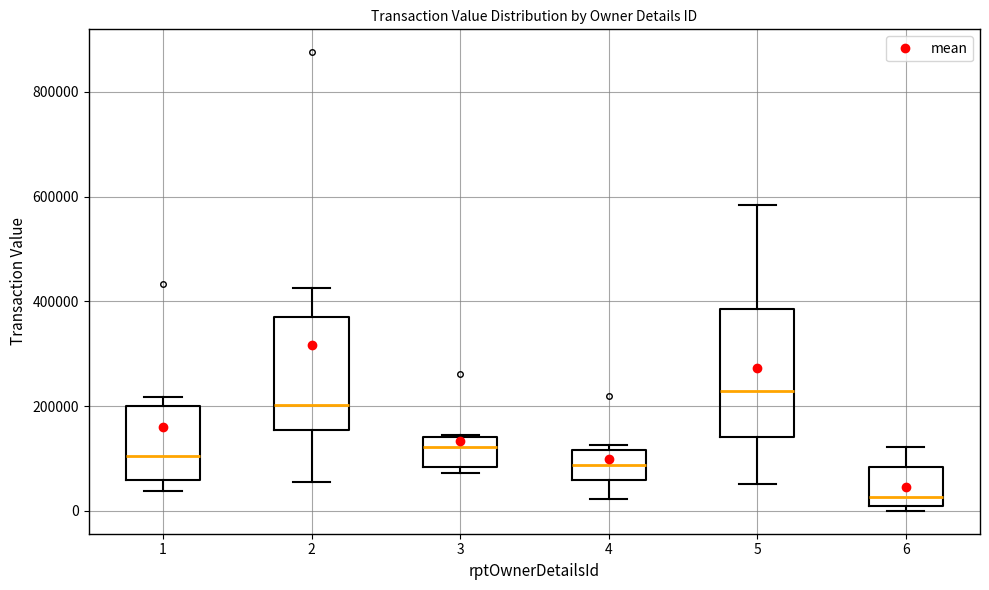

Comparing the boxes themselves (not the whiskers), which one is the tallest?

5